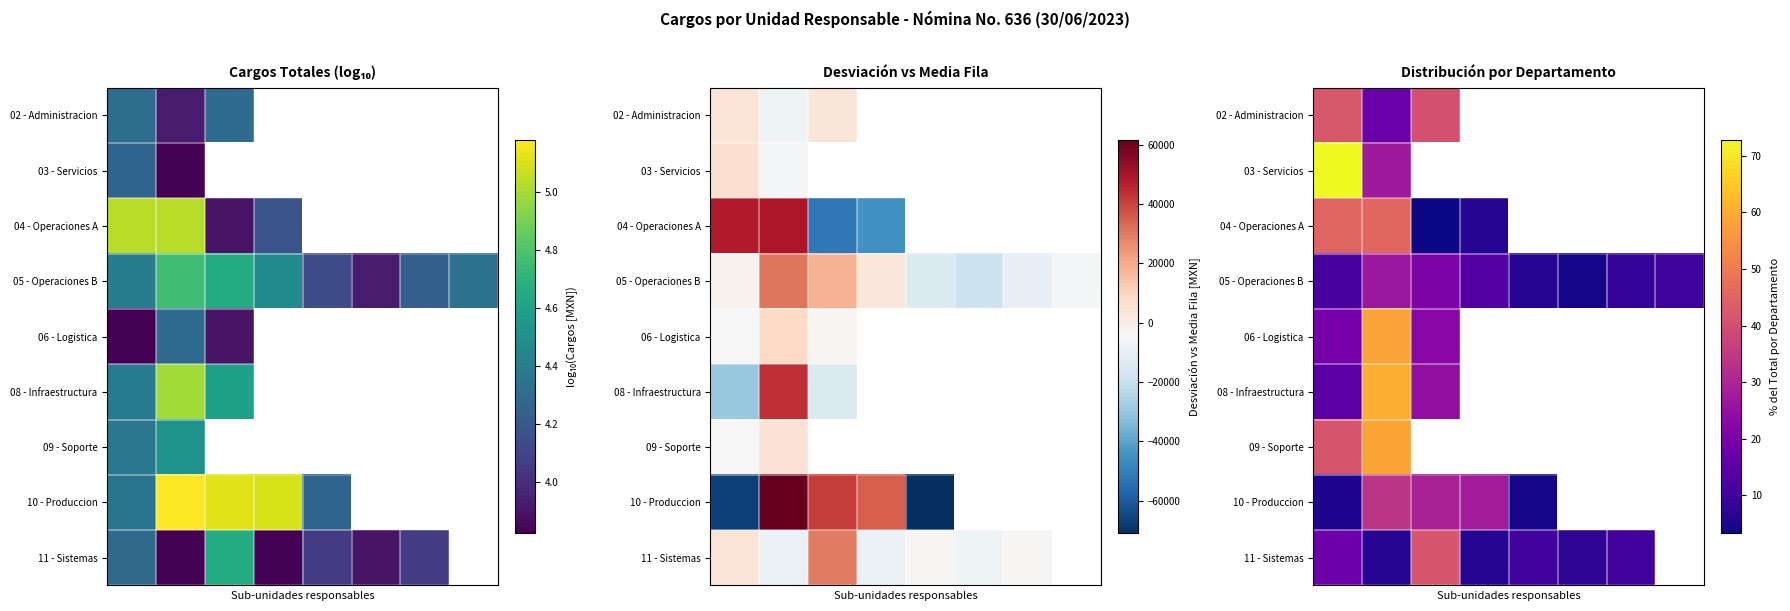

List the series in order of their peak value, highest first.

03 - Servicios, 08 - Infraestructura, 09 - Soporte, 06 - Logistica, 04 - Operaciones A, 02 - Administracion, 11 - Sistemas, 10 - Produccion, 05 - Operaciones B